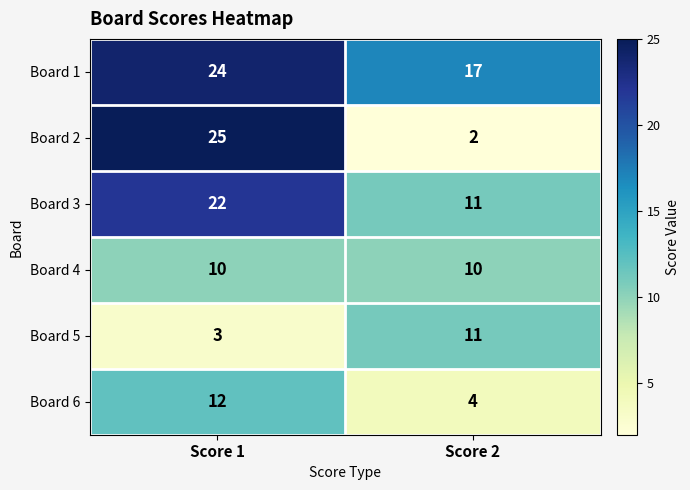

Which category has the highest value in the Board 3 series?

Score 1